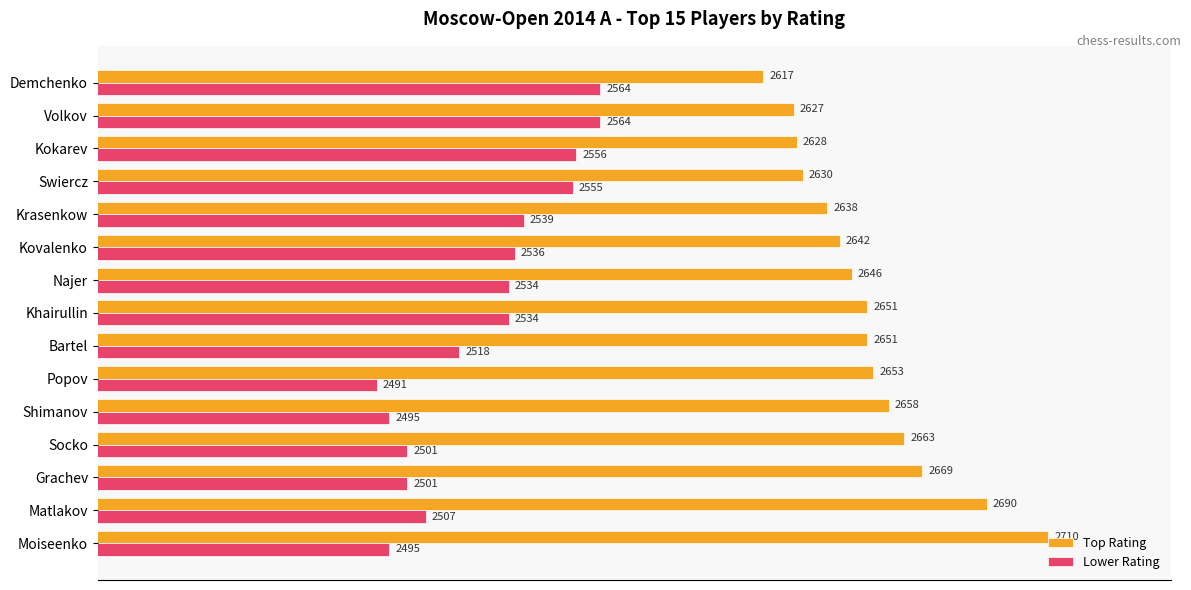

Which category has the lowest value across all series?

Popov